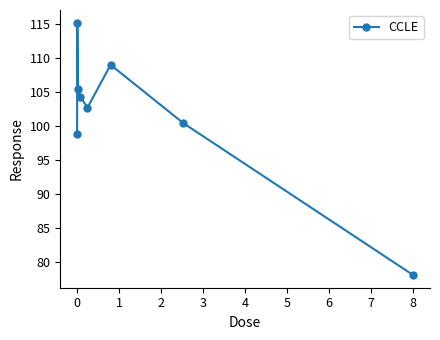

What is the difference between the maximum and minimum values?

37.2